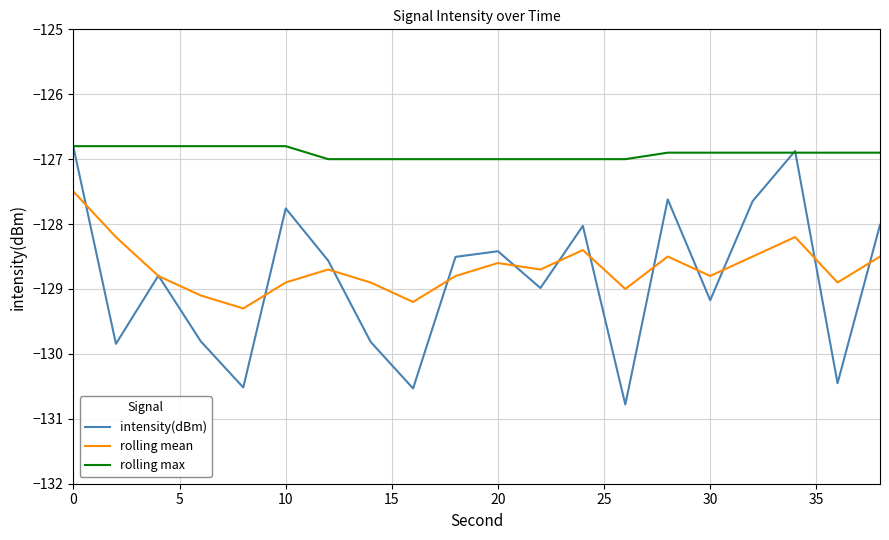

What is the smallest value displayed?

-130.8